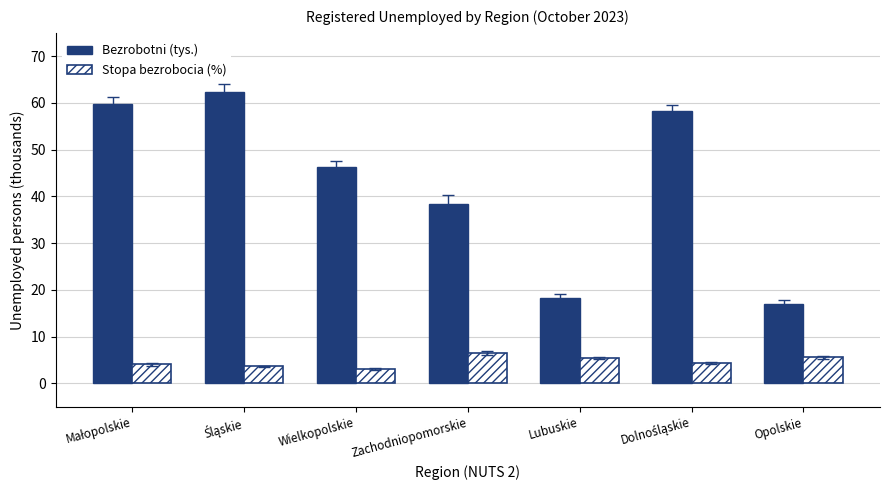

Rank the series at Opolskie from highest to lowest value.

Bezrobotni (tys.), Stopa bezrobocia (%)